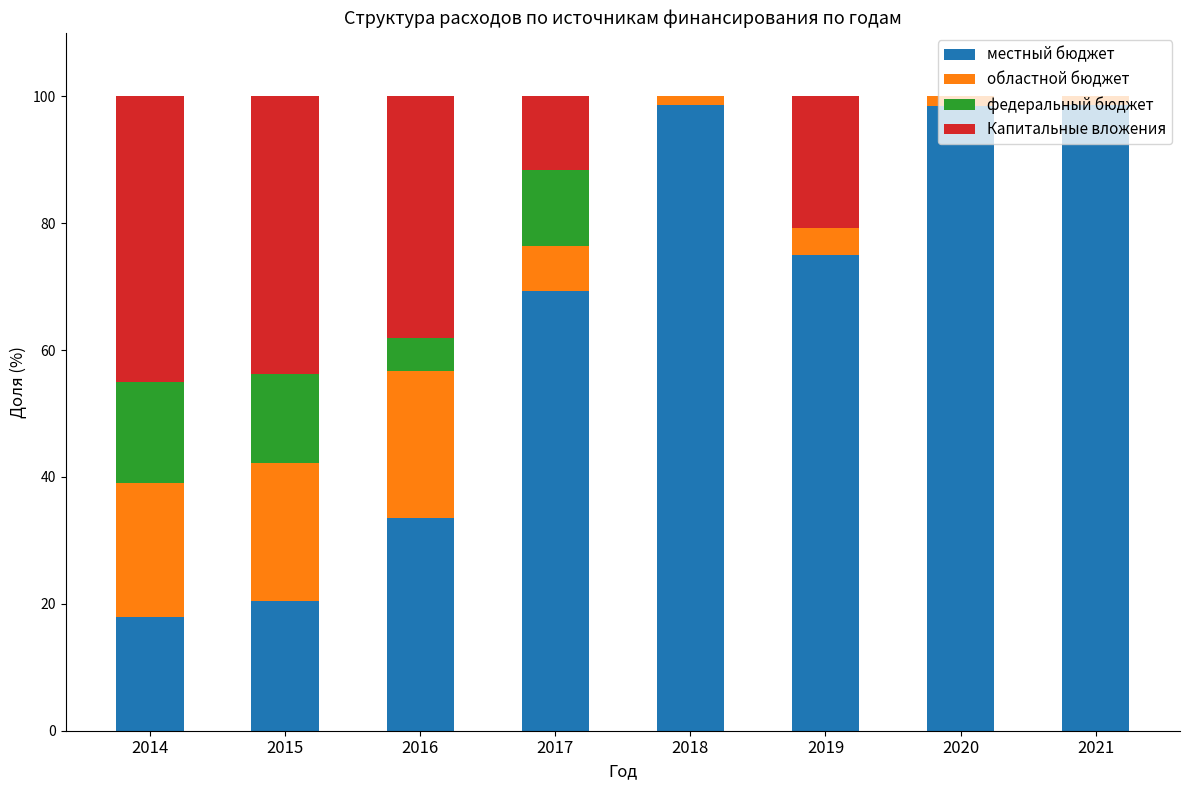

Where is местный бюджет nearest to the value 58?

2017